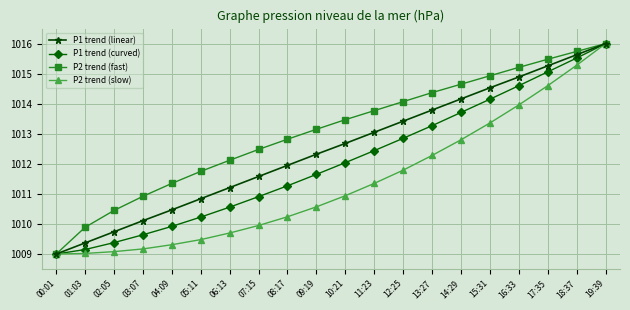

What is the label of the 16th point from the left?

15:31